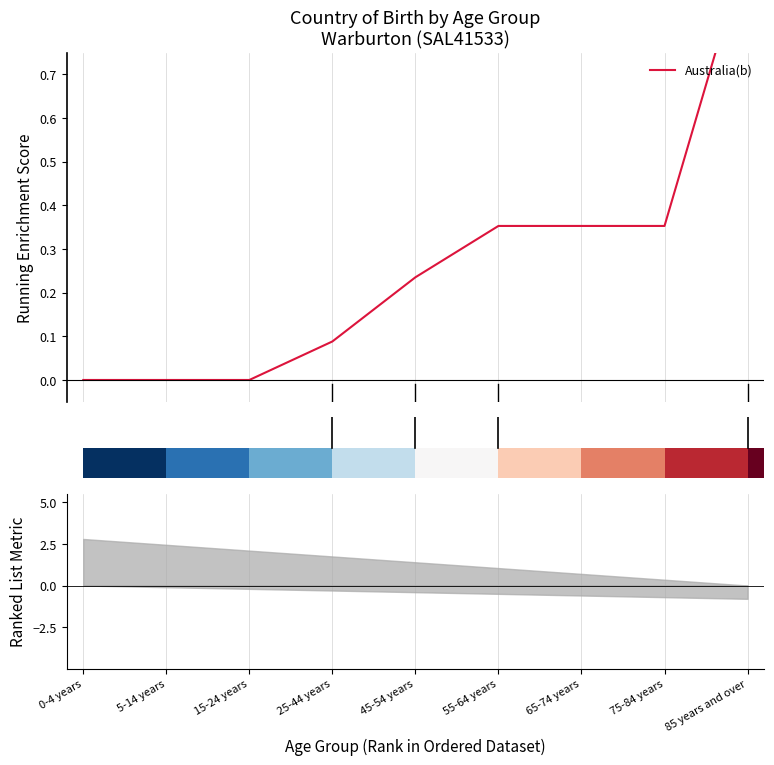

What is the value of the 7th bar from the left?

0.4